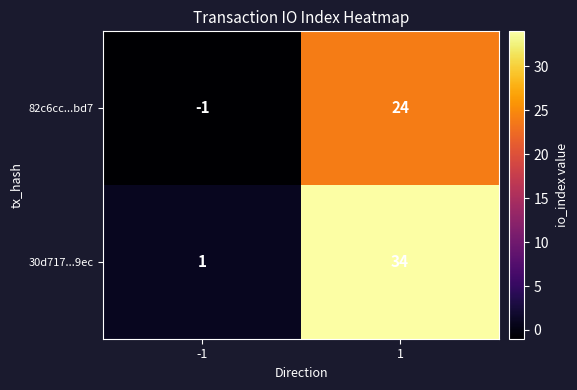

What is the maximum value shown in the chart?

34